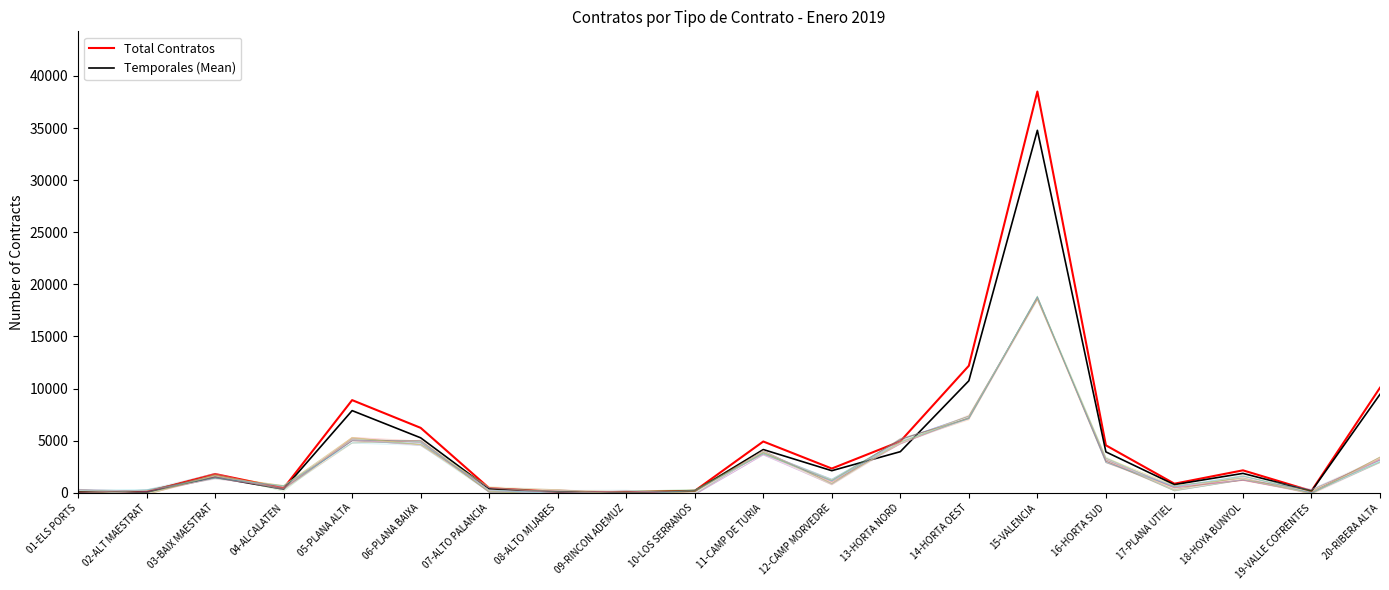

True or false: Total Contratos and Temporales (Mean) cross at least once.

False